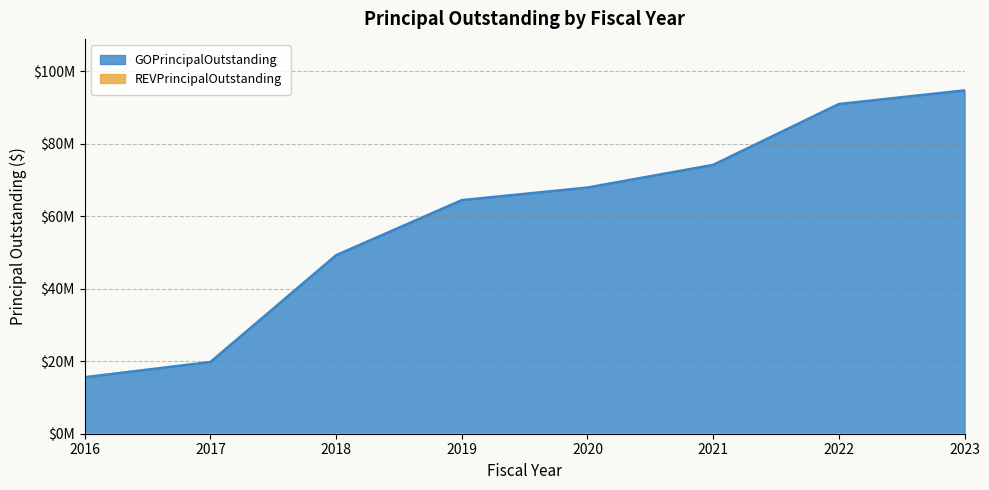

True or false: there are more than 1 points higher than both neighbors.

False